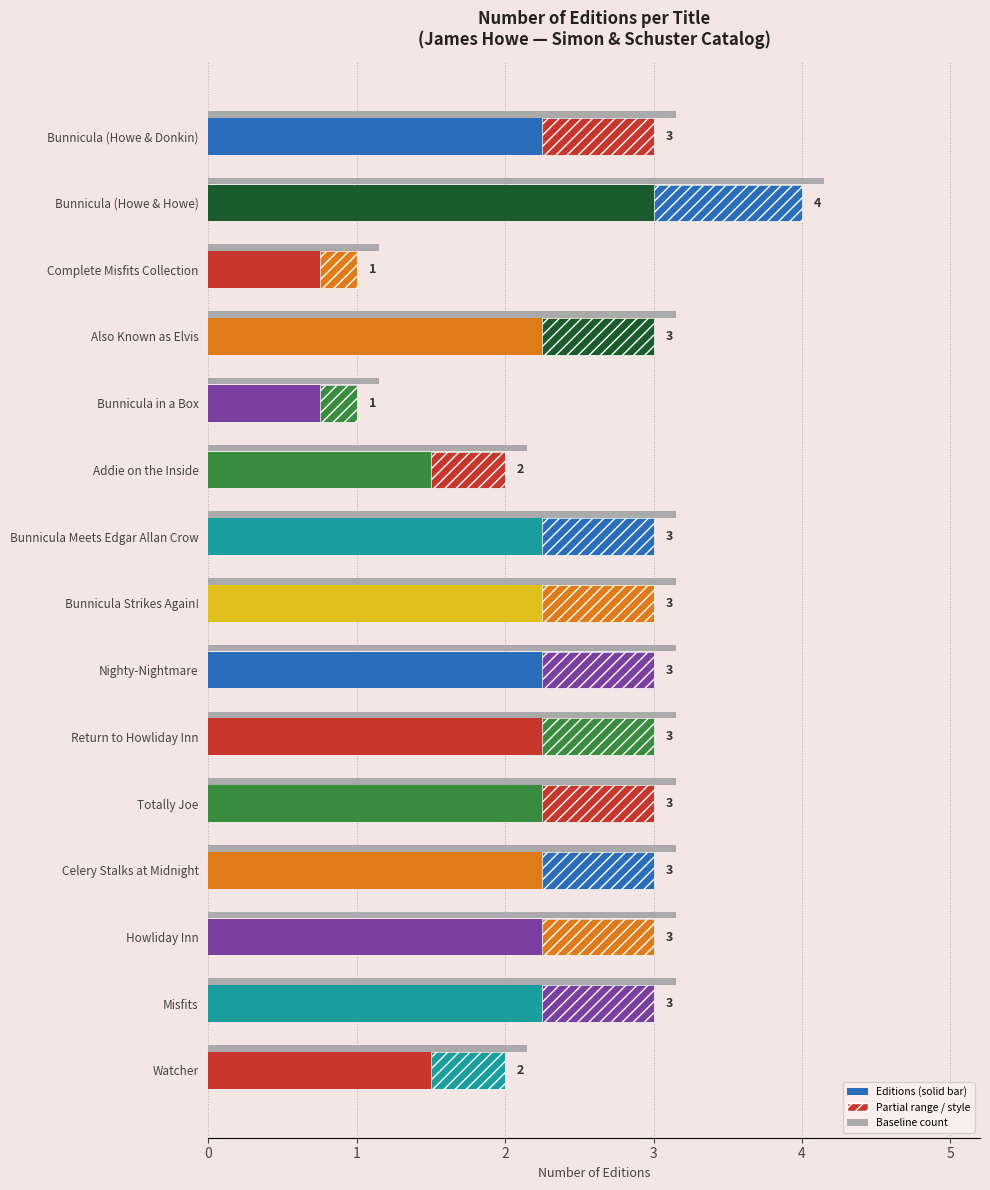

Rank the categories by value from lowest to highest.

Complete Misfits Collection, Bunnicula in a Box, Addie on the Inside, Watcher, Bunnicula (Howe & Donkin), Also Known as Elvis, Bunnicula Meets Edgar Allan Crow, Bunnicula Strikes Again!, Nighty-Nightmare, Return to Howliday Inn, Totally Joe, Celery Stalks at Midnight, Howliday Inn, Misfits, Bunnicula (Howe & Howe)